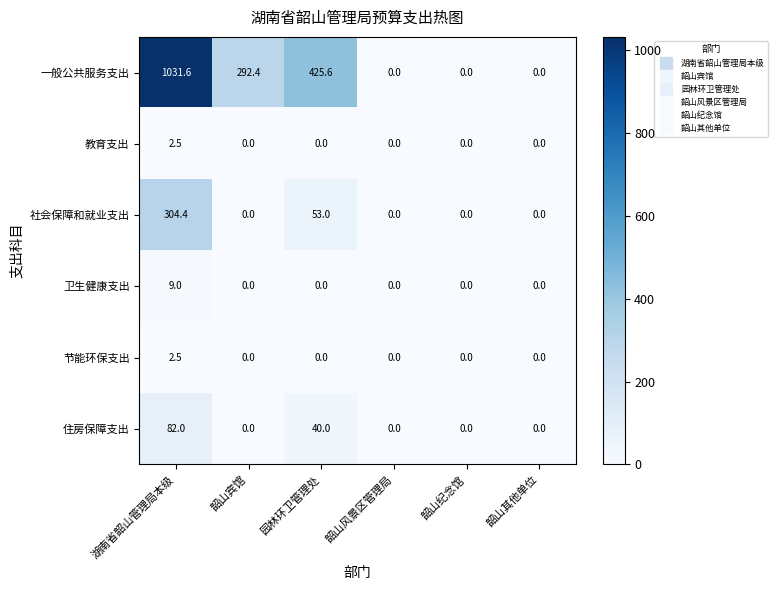

What is the maximum value shown in the chart?

1031.6